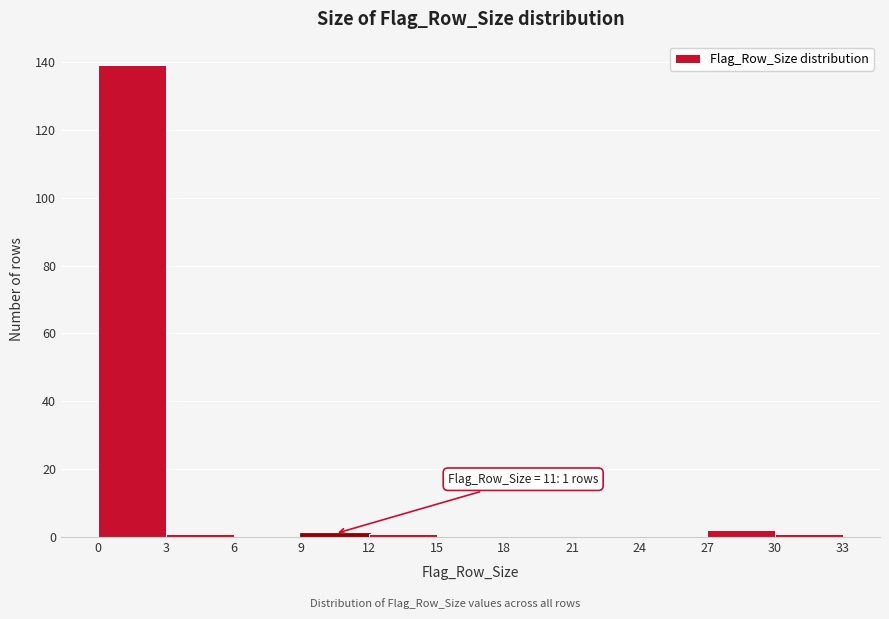

Which range on the x-axis has the tallest bar?

0 to 3